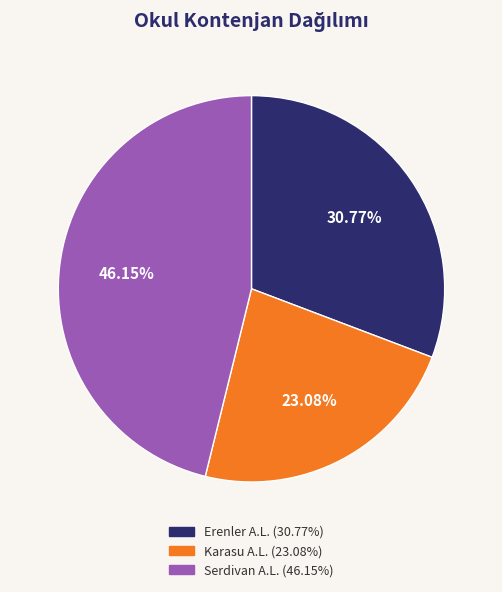

Is there a majority slice in this chart?

No